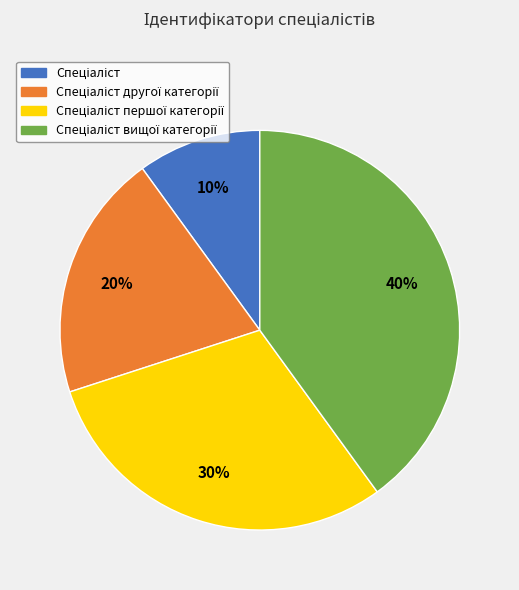

Does any single category account for the majority?

No